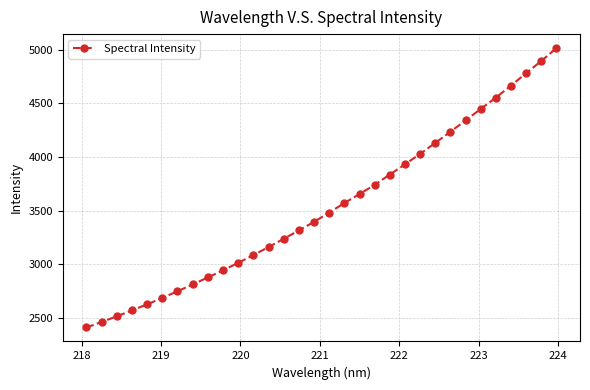

What is the value of the 26th point from the left?

4340.6